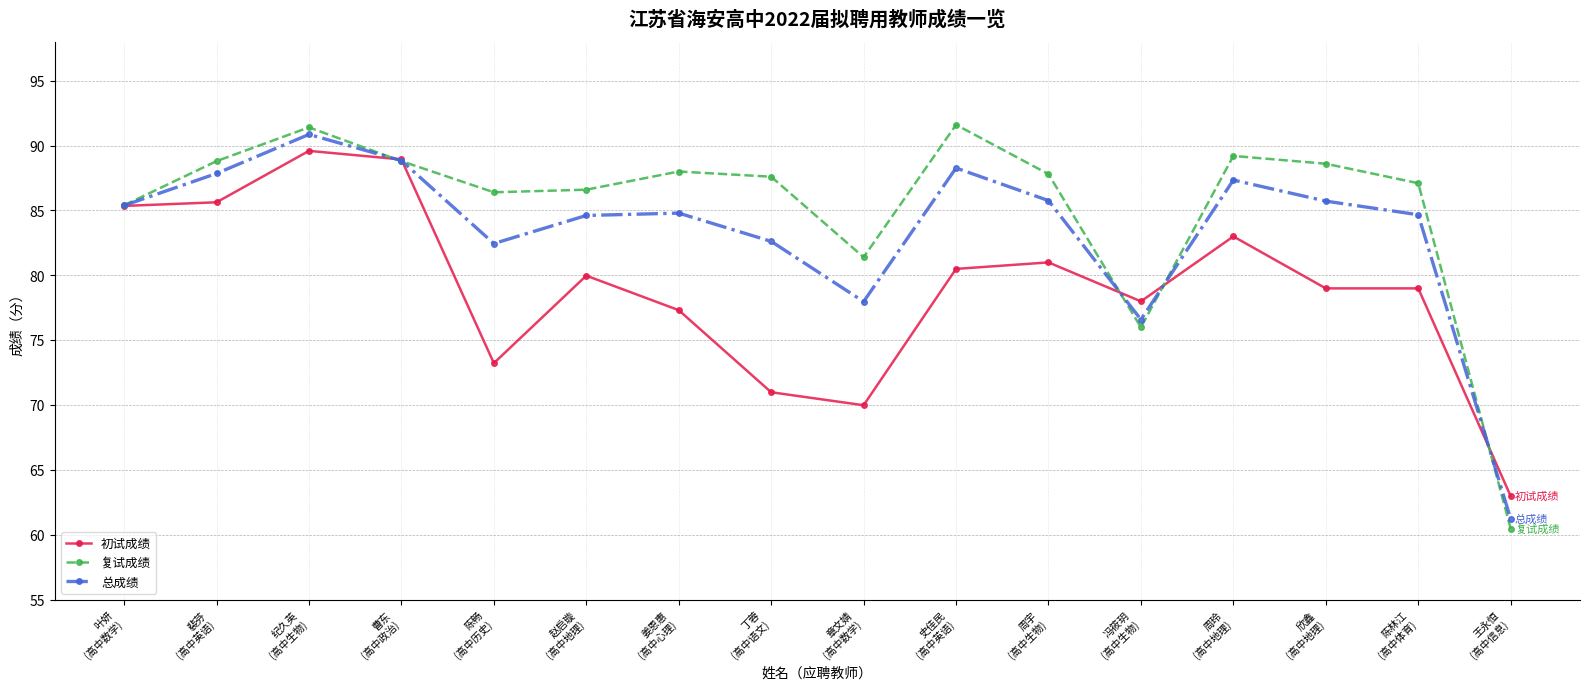

At 章文婧
(高中数学), list the series in order from largest to smallest.

复试成绩, 总成绩, 初试成绩